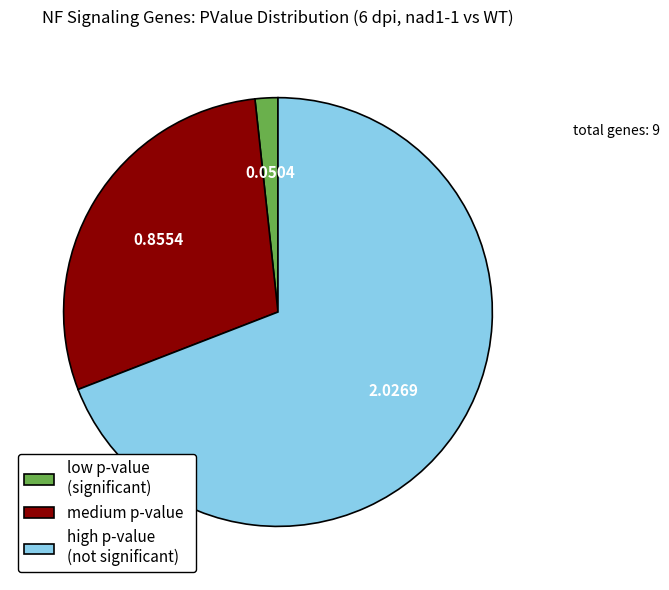

Approximately how many times larger is the value at medium p-value compared to high p-value (not significant)?

0.4